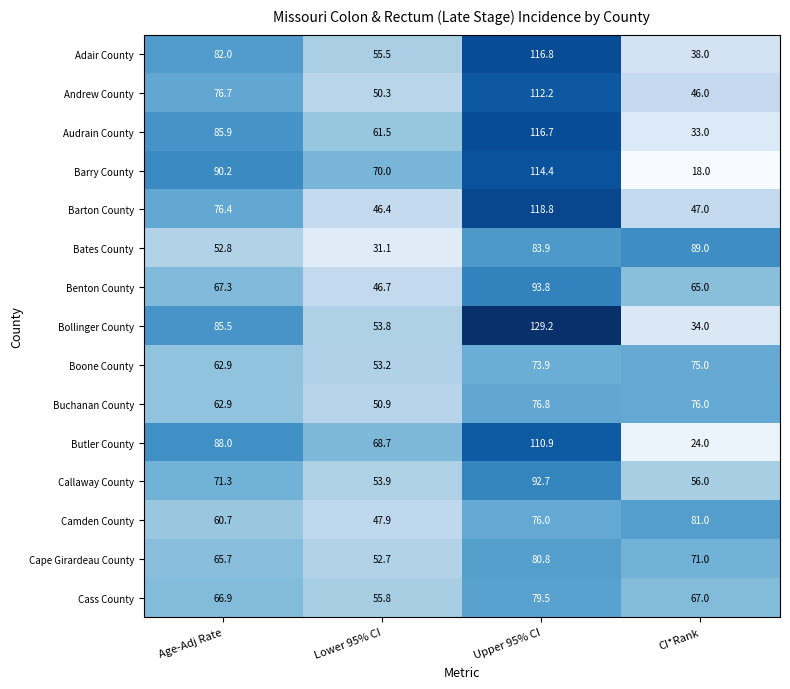

Is it true that Butler County equals 129.5 at Age-Adj Rate?

False